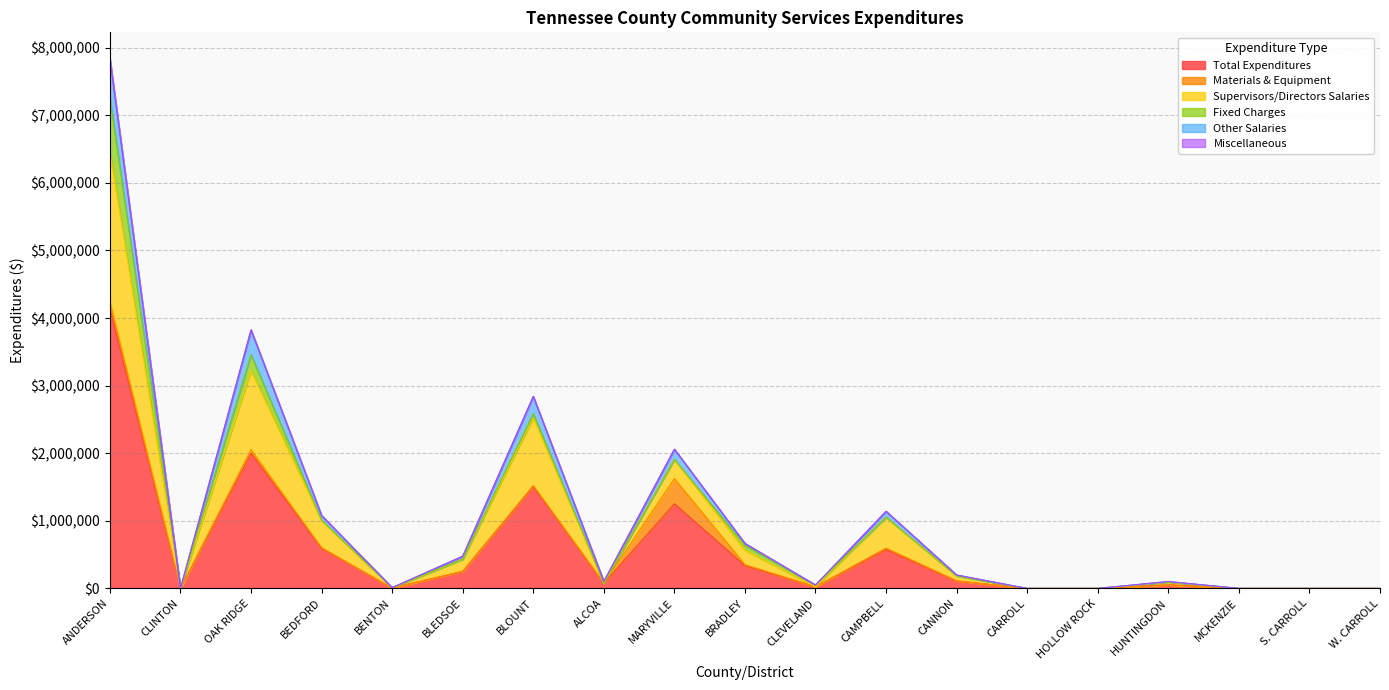

What is the spread (max minus min) of values at BLEDSOE?

227557.0